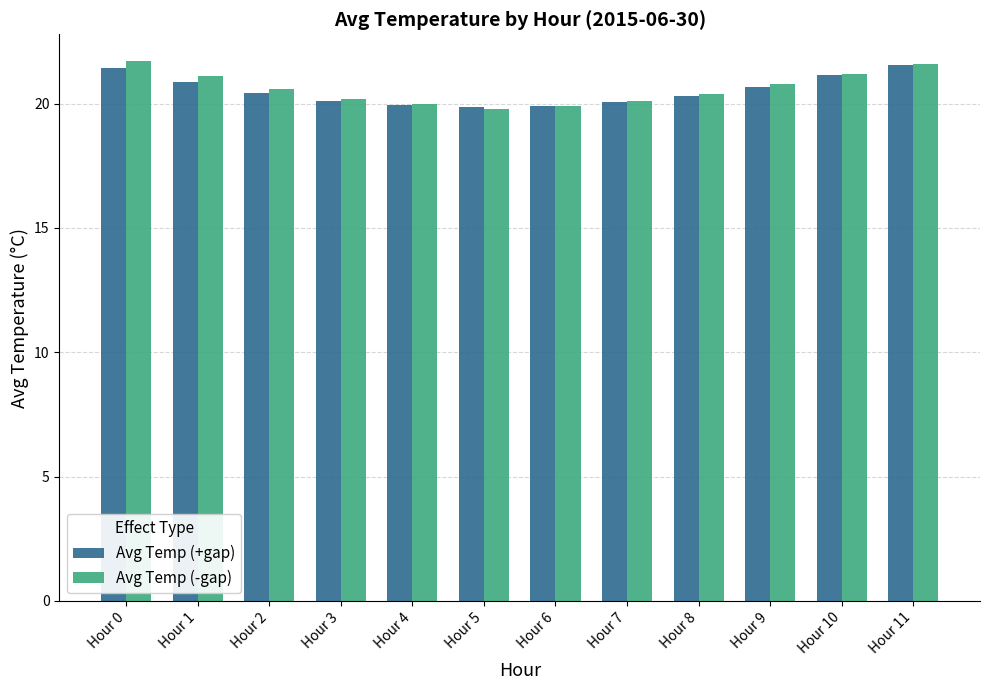

What is the difference between the maximum and second lowest values in the Avg Temp (-gap) series?

1.8